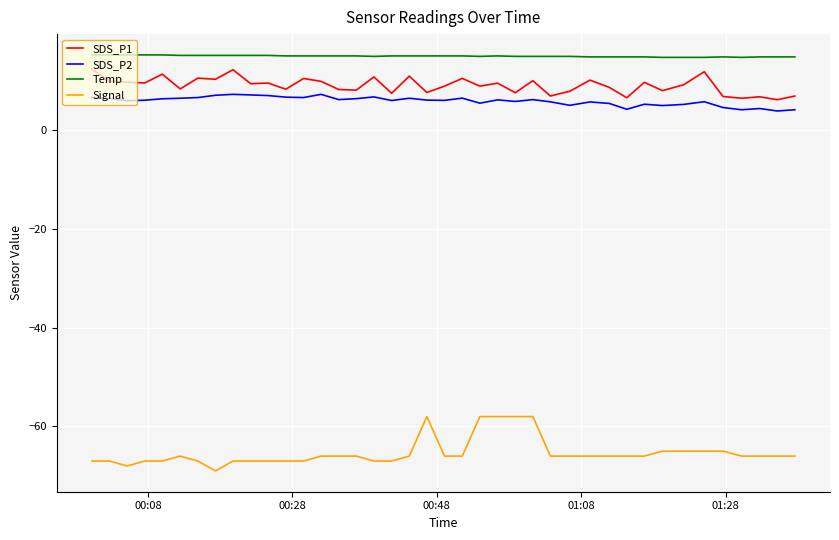

Which series has the largest total across all categories?

Temp